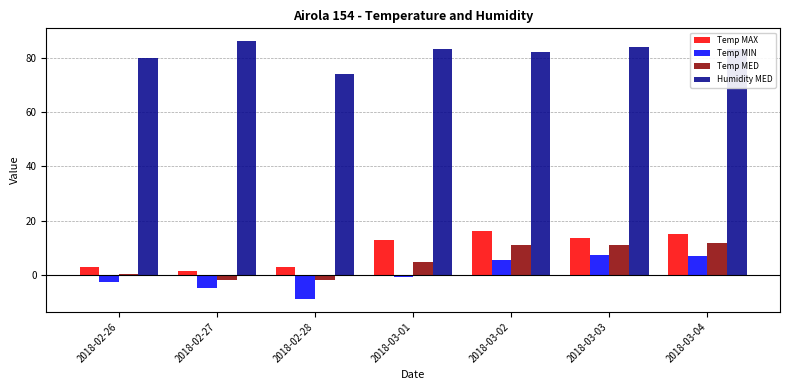

What is the total value across all series at 2018-03-03?

116.0